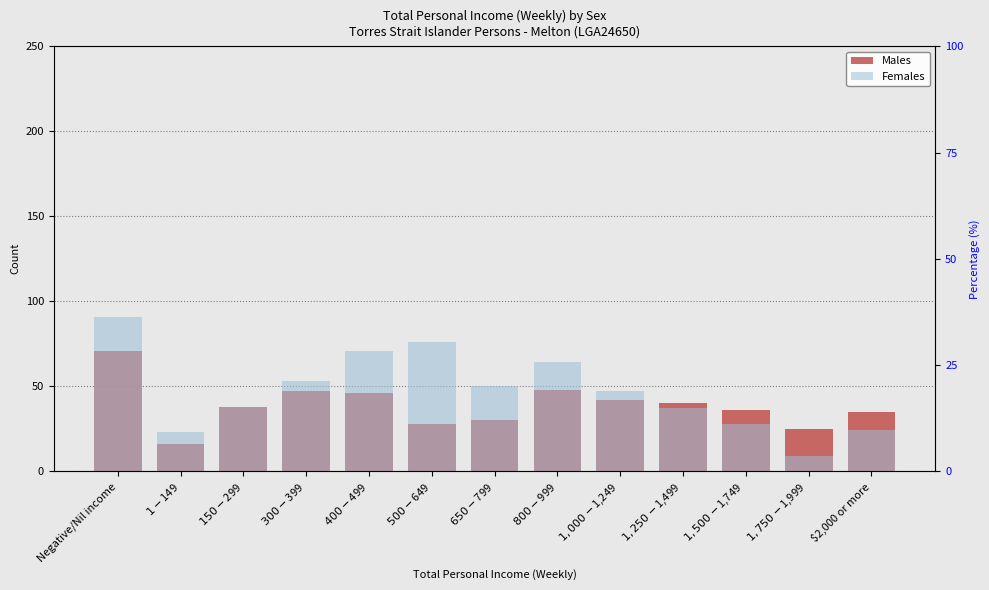

What position from the right is $500-$649?

8